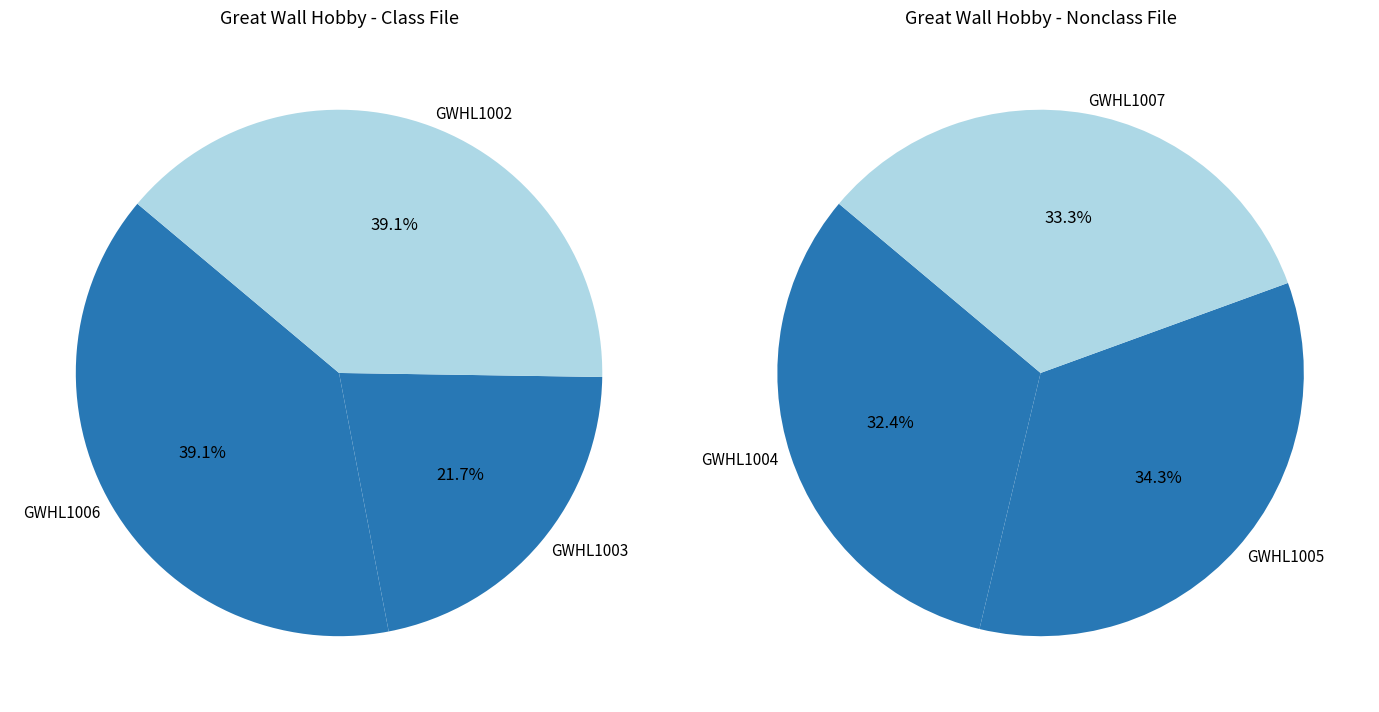

Which has a higher value, GWHL1002 or GWHL1003?

GWHL1002